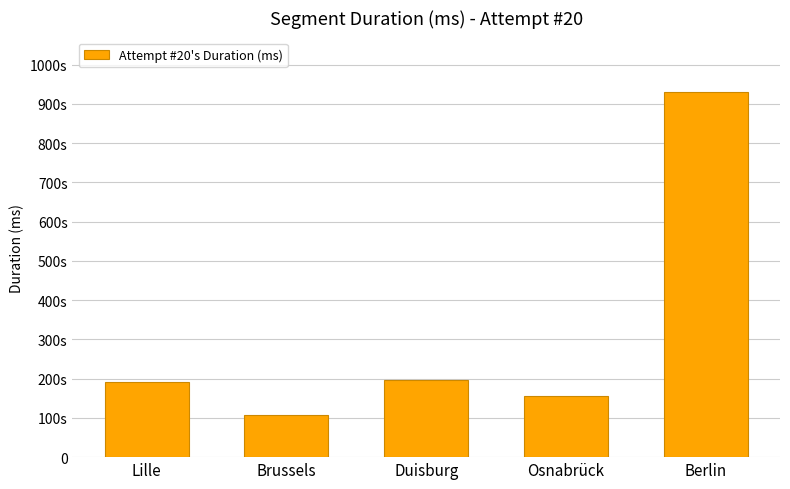

The value at Osnabrück is 57865. True or false?

False